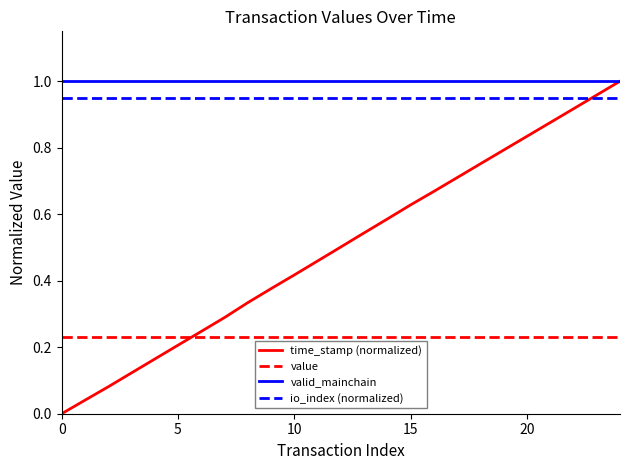

Which series has the widest spread of values?

time_stamp (normalized)